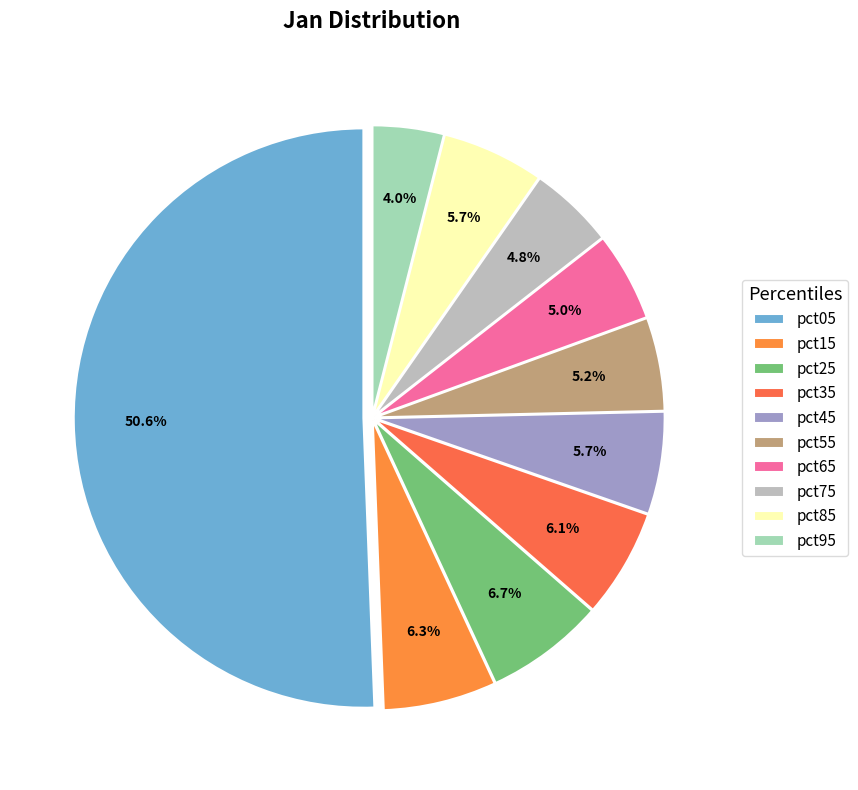

Count the number of slices in the pie.

10